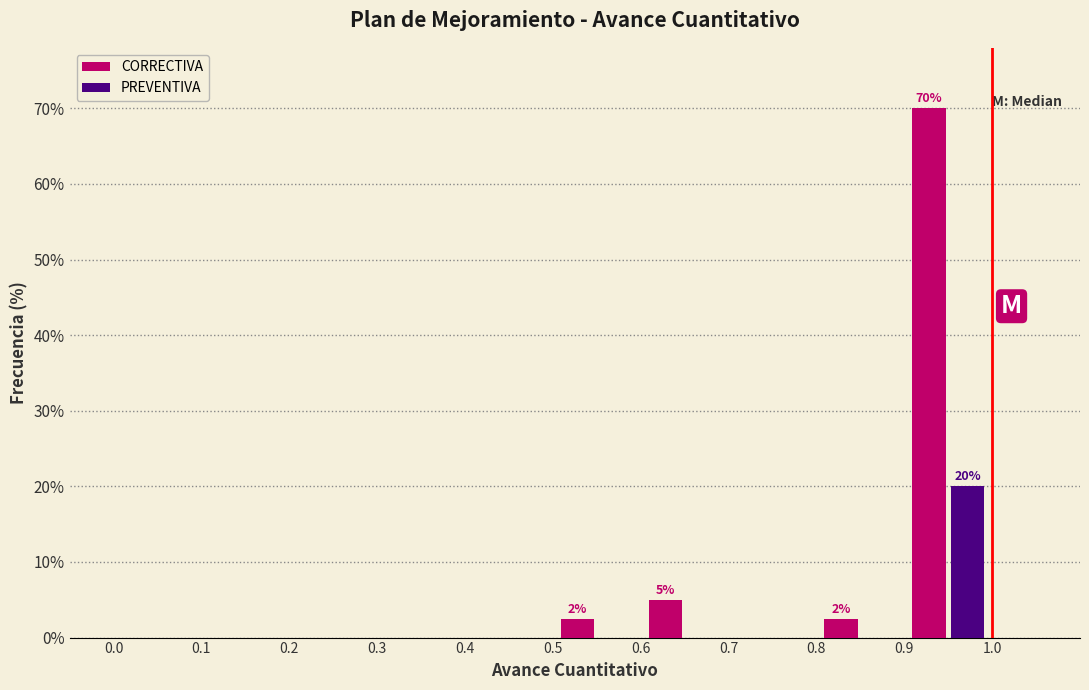

In the PREVENTIVA series, which range on the x-axis has the tallest bar?

0.9 to 1.0